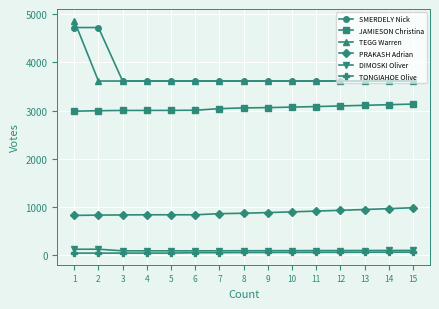

List the series in order of their peak value, highest first.

TEGG Warren, SMERDELY Nick, JAMIESON Christina, PRAKASH Adrian, DIMOSKI Oliver, TONGIAHOE Olive